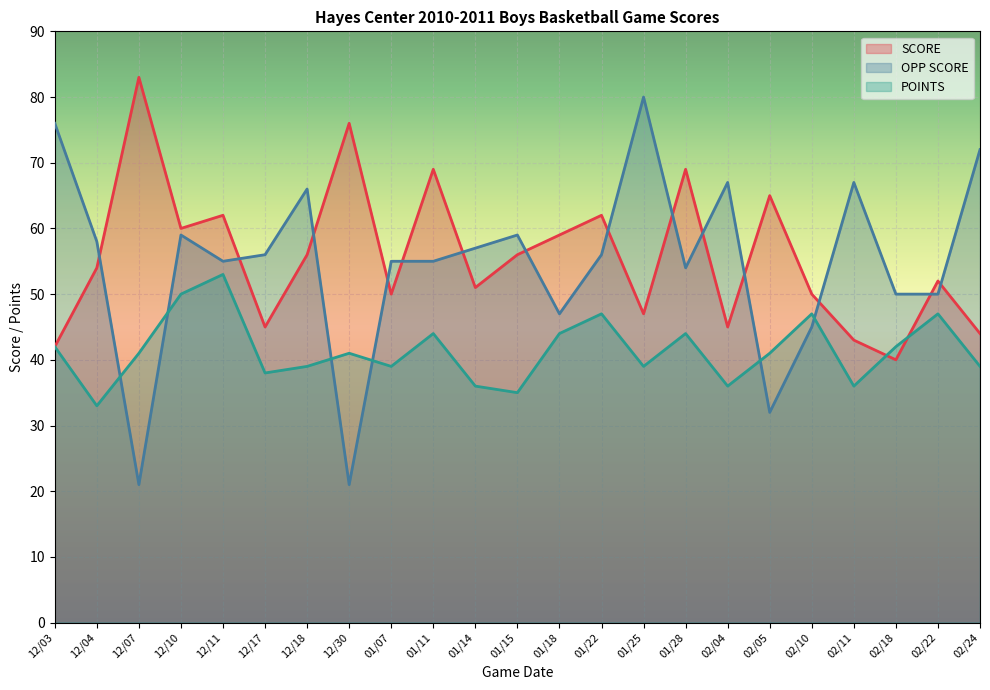

What is the lowest value of the SCORE series?

40